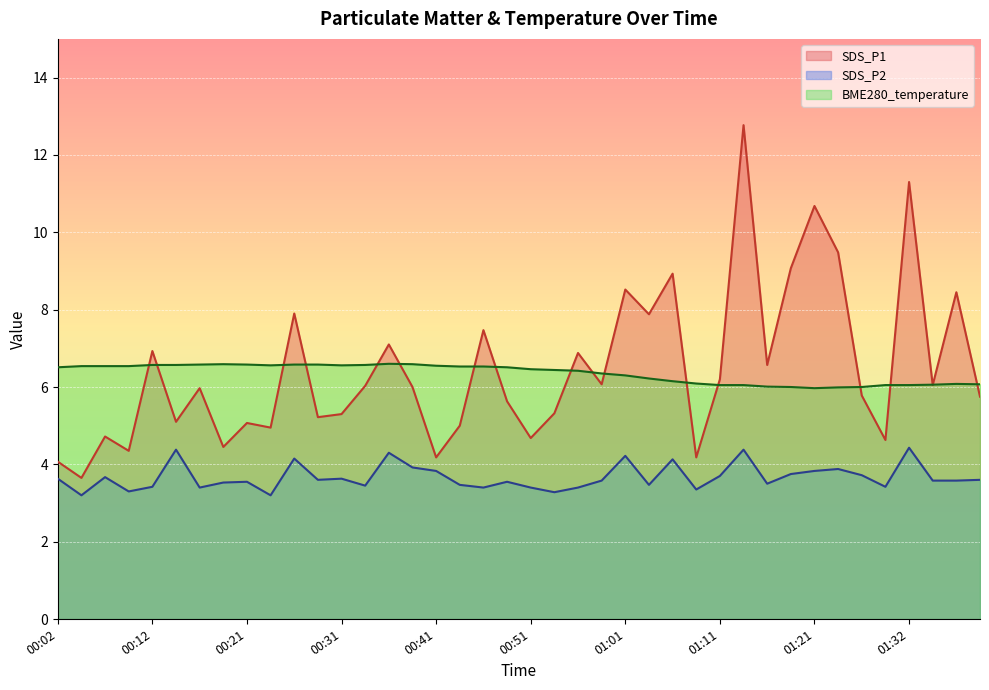

What is the minimum value shown in the chart?

3.2